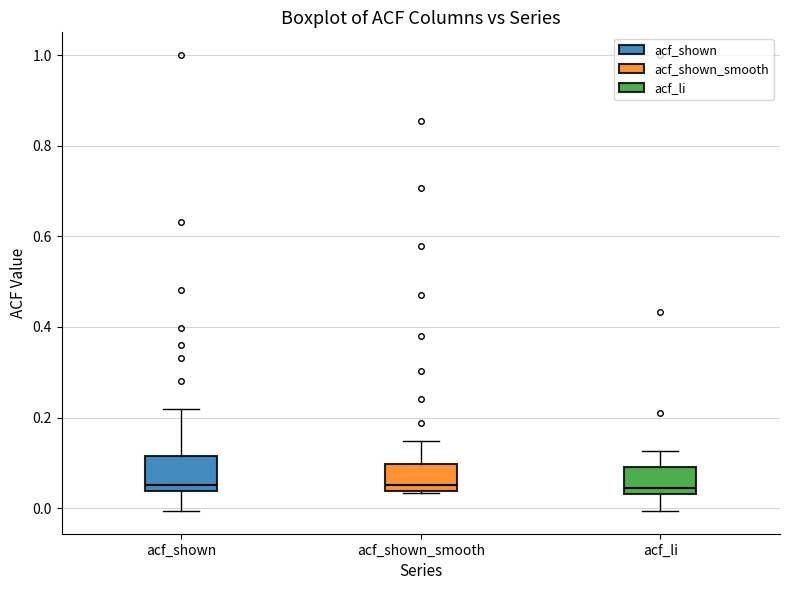

Where does the upper whisker of the box for acf_shown end on the y-axis? The values are not printed on the chart, so give them approximately, as read against the axis.

0.22